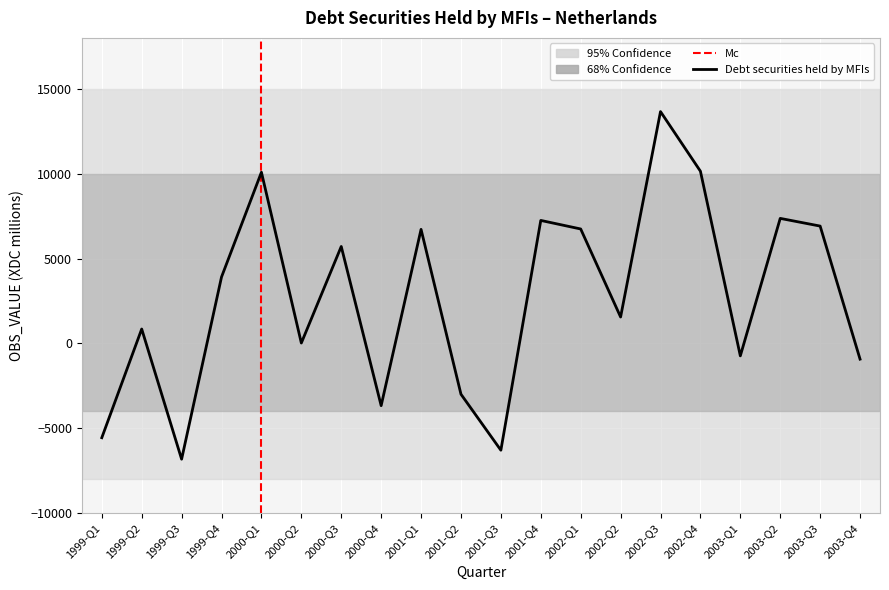

What is the label of the 14th point from the right?

2000-Q3